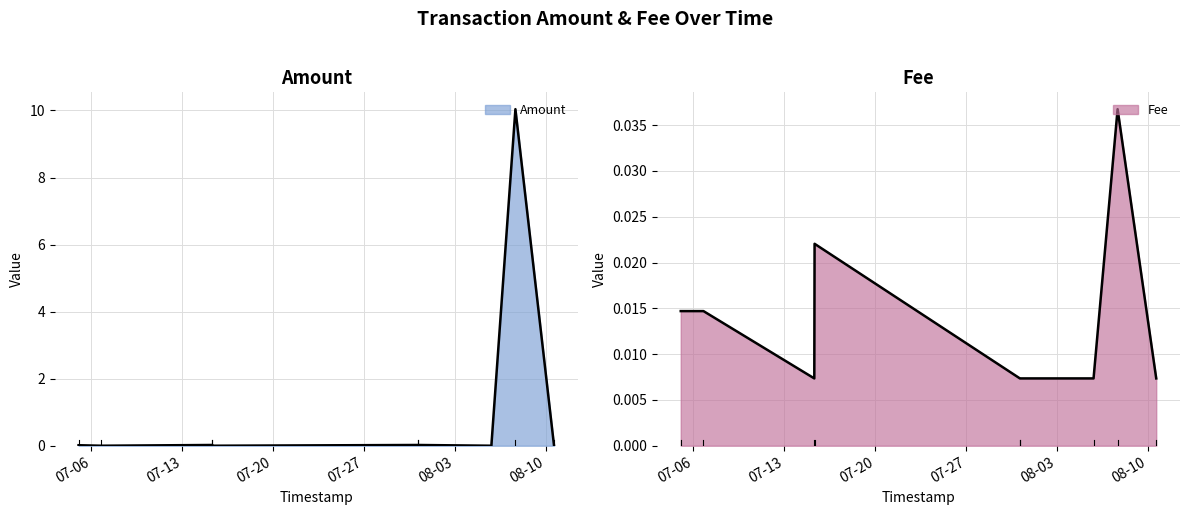

Reading left to right, list all the values displayed in this chart.

Amount: 0.0	0.0	0.0	0.0	0.0	0.0	0.0	10.0	0.0
Fee: 0.0	0.0	0.0	0.0	0.0	0.0	0.0	0.0	0.0